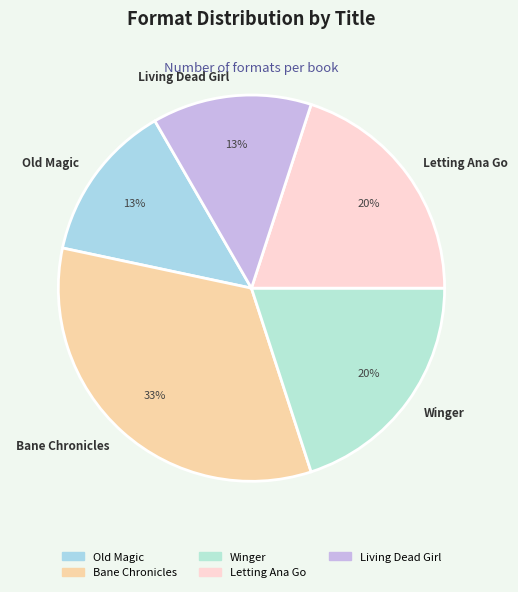

To the nearest percent, what is the difference between the Old Magic and Winger slice percentages?

7%